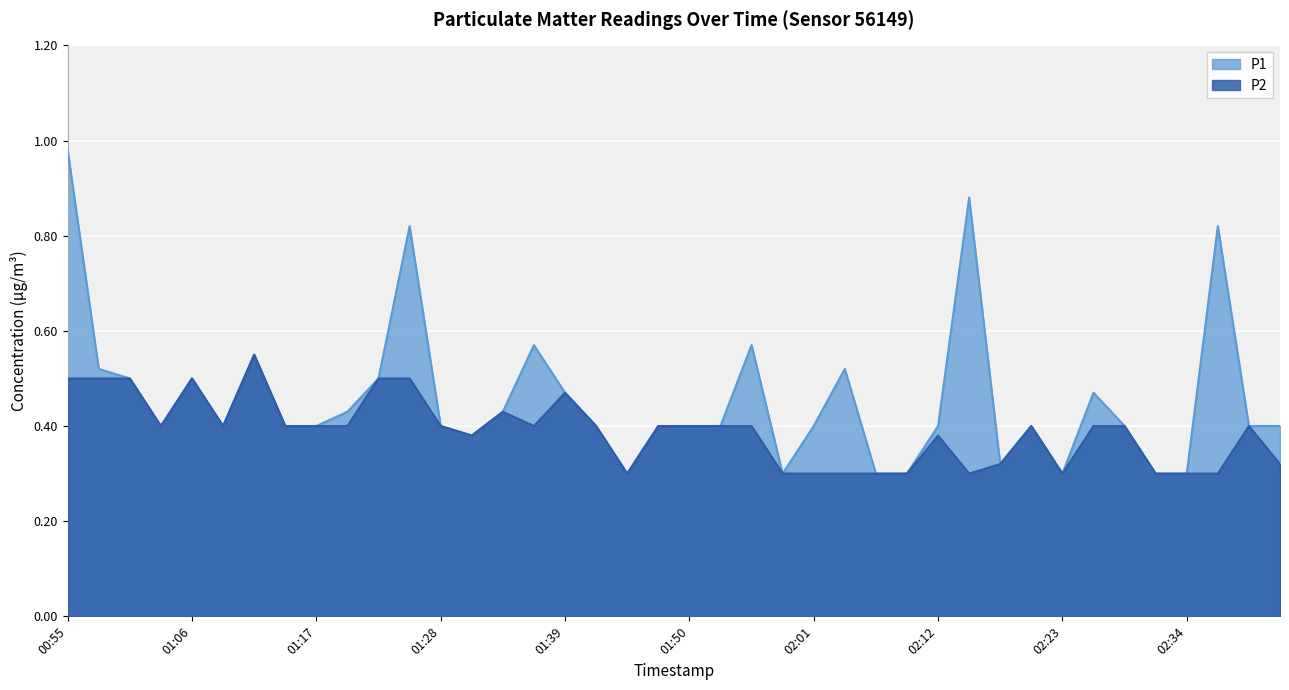

Is the value of P1 at 01:22 greater than the value of P2 at 01:28?

Yes